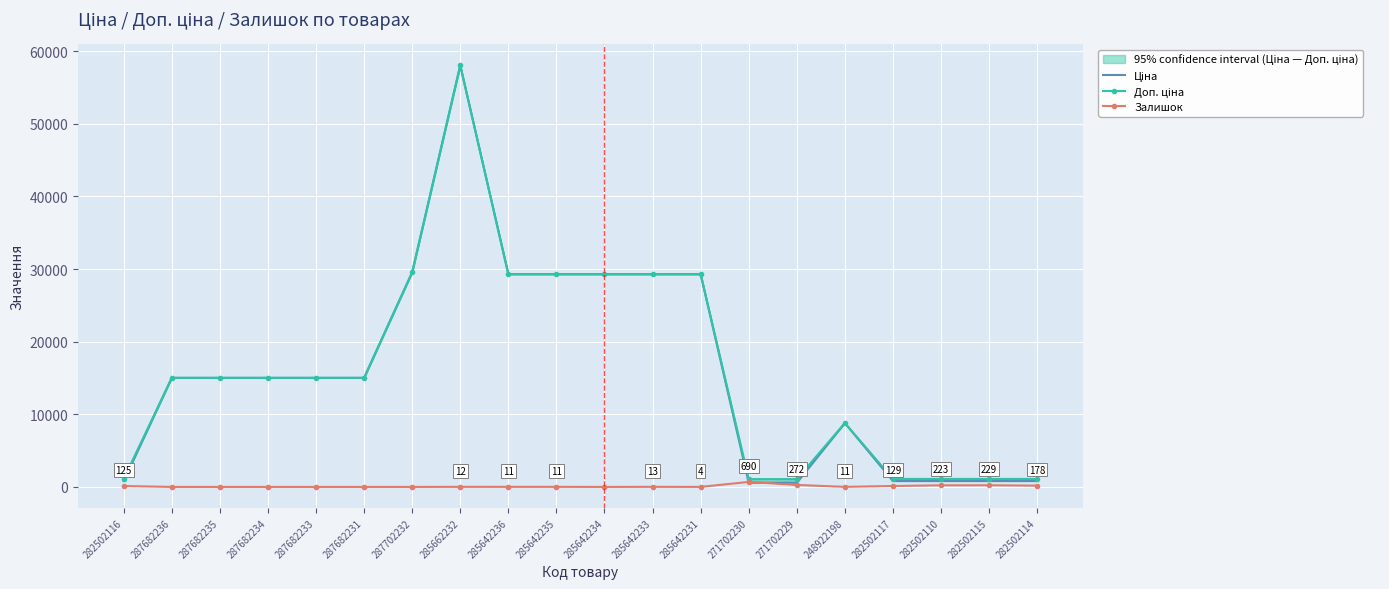

What is the value of the Доп. ціна point at the 19th from the left?

1101.8